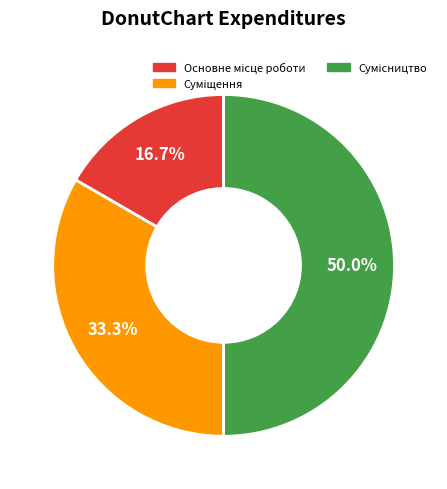

The Сумісництво slice represents 50% of the pie. True or false?

True